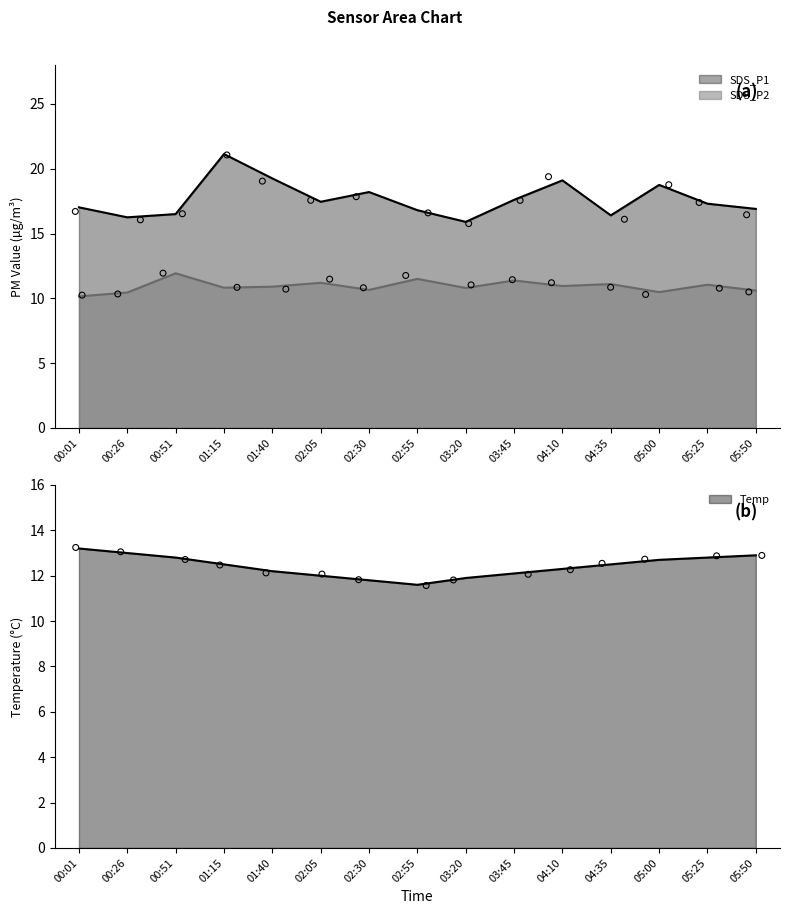

What are all the series names shown in the legend?

SDS_P1, SDS_P2, Temp